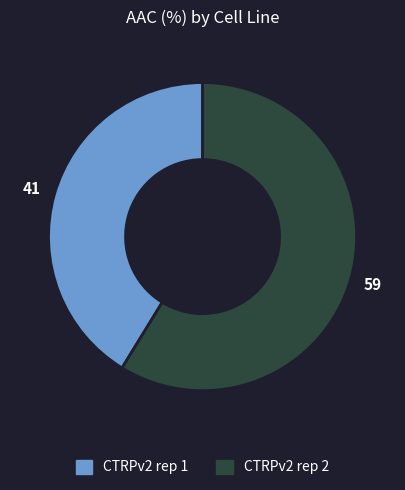

What is the ratio of the value at CTRPv2 rep 2 to the value at CTRPv2 rep 1?

1.4